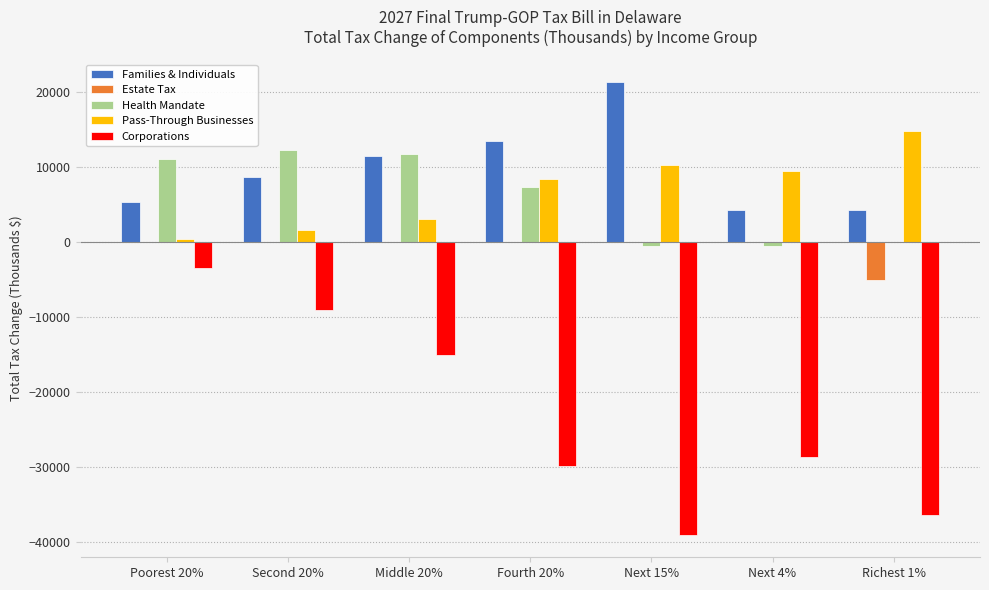

At which category does the chart reach its peak across all series?

Next 15%